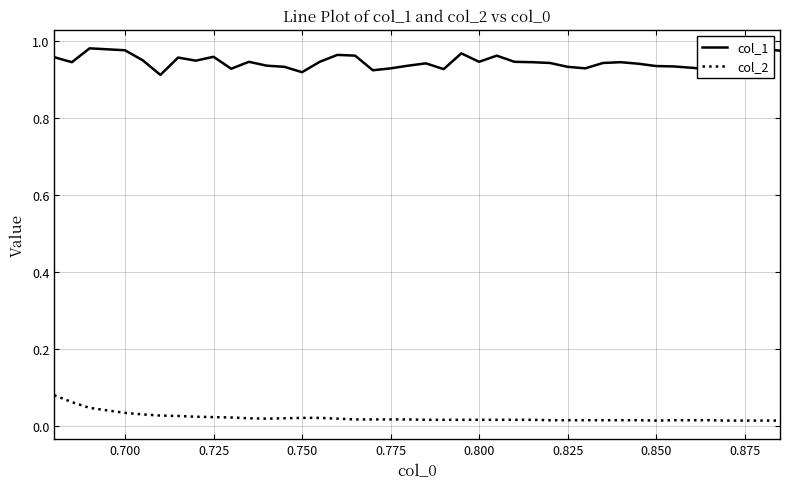

List the series in order of their overall mean, lowest first.

col_2, col_1